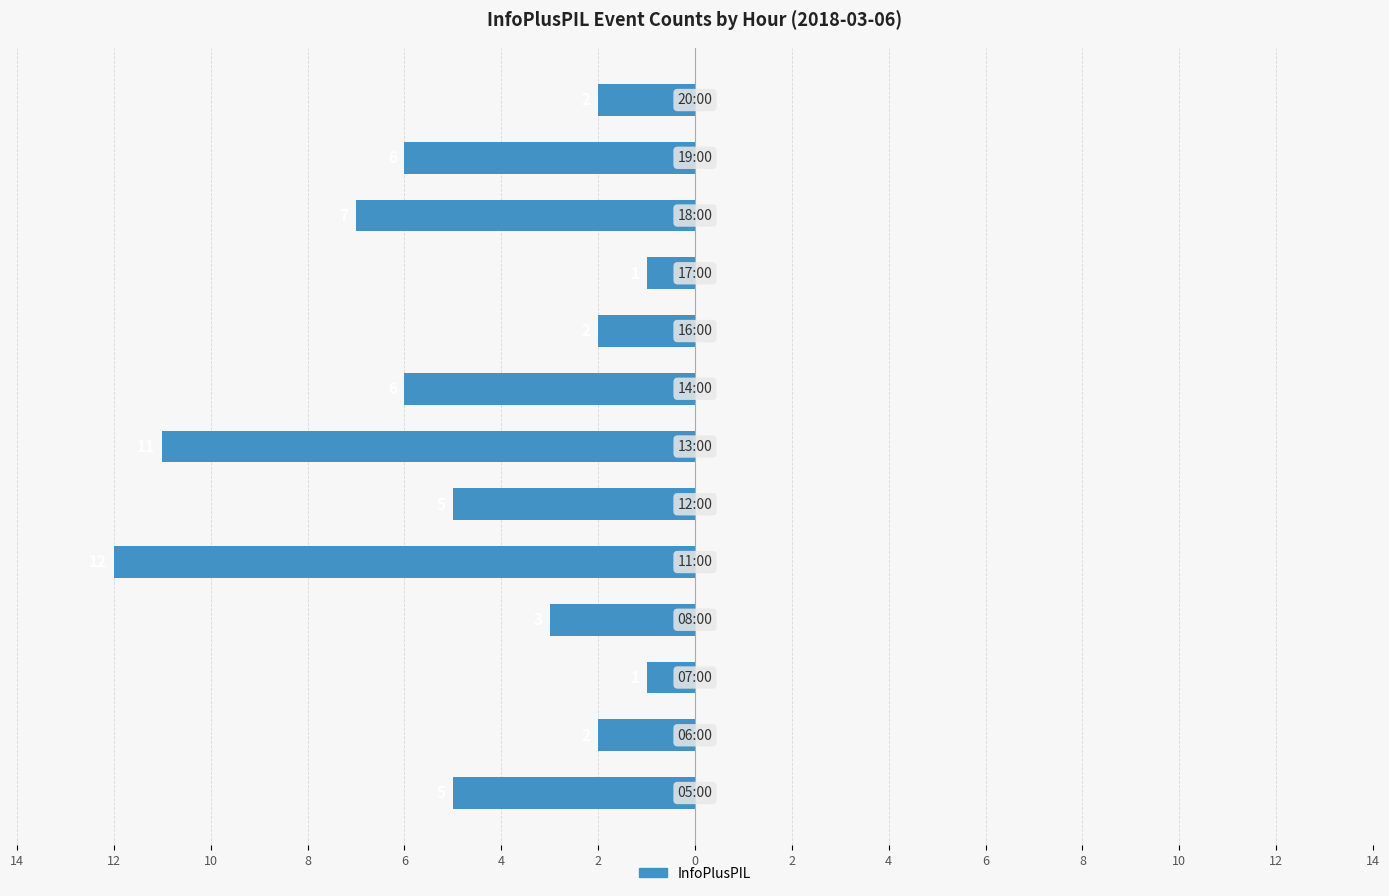

Does the chart contain any negative values?

Yes